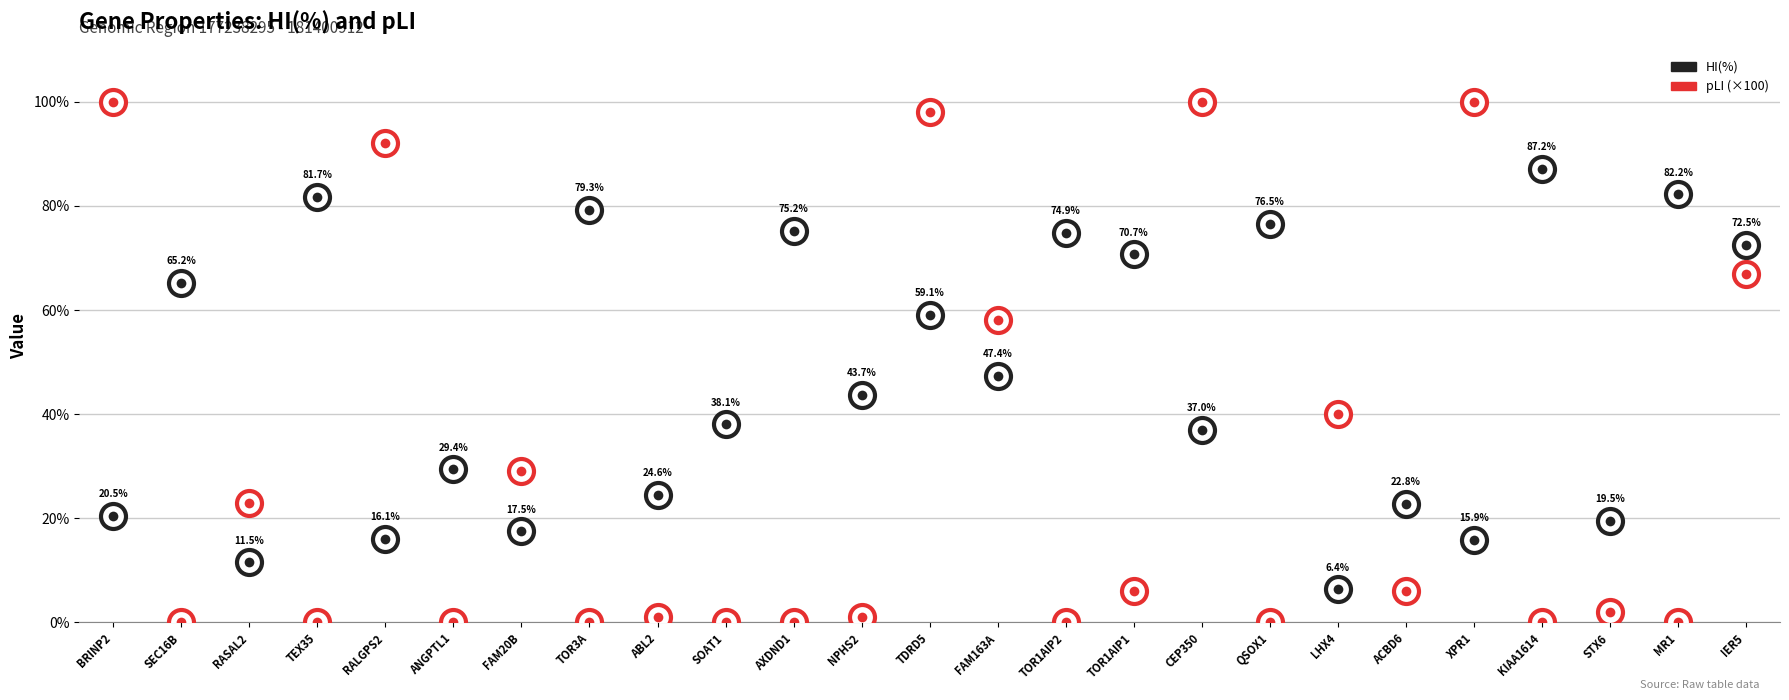

What is the total value across all series at FAM20B?

17.8